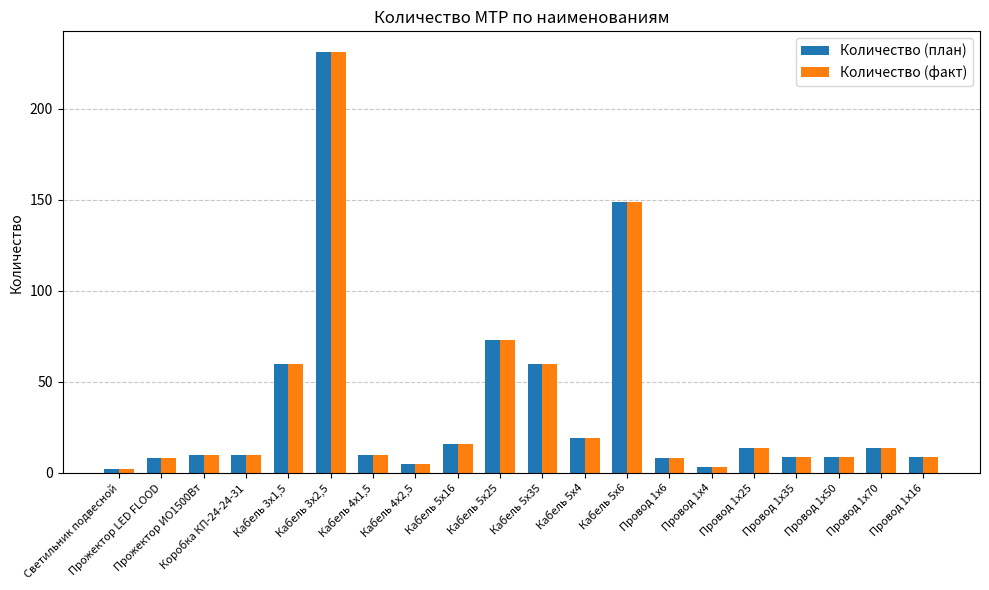

Where is Количество (факт) nearest to the value 116?

Кабель 5х6